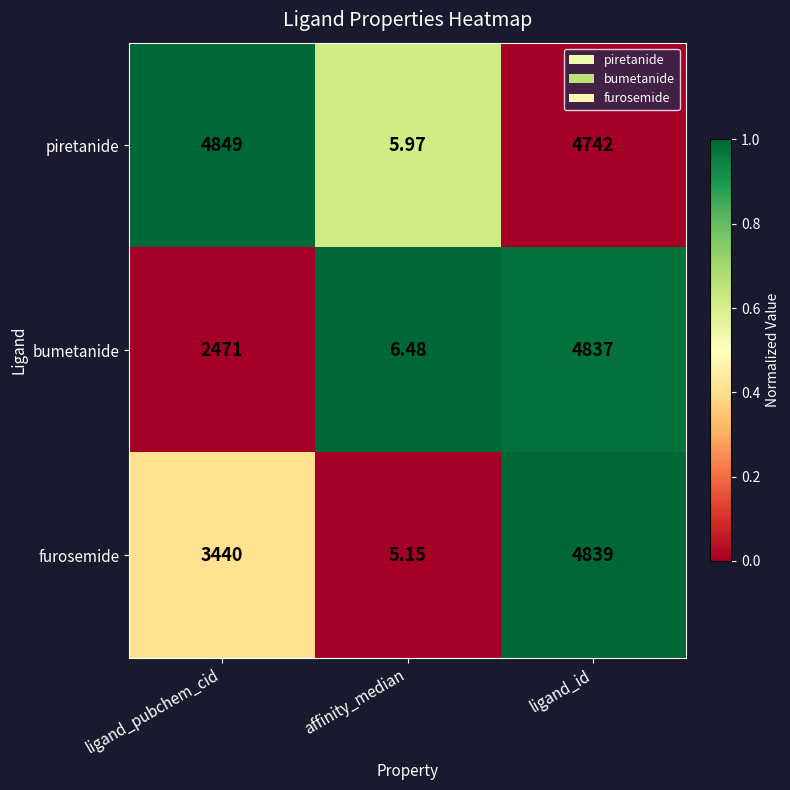

Which category has the lowest value in the furosemide series?

affinity_median